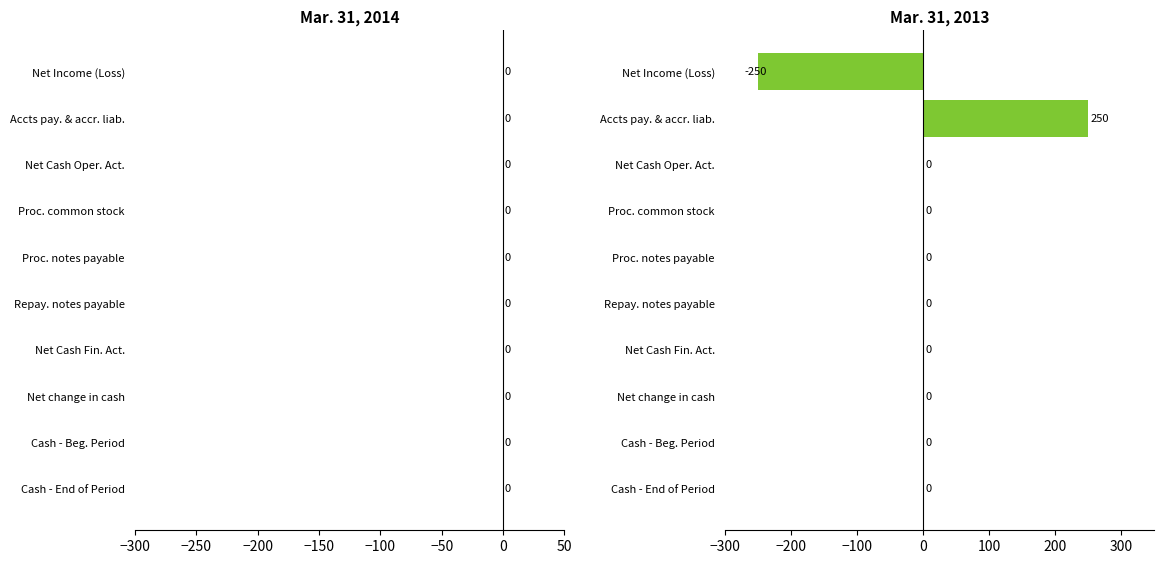

Is it true that the value at Proc. common stock is 0?

True